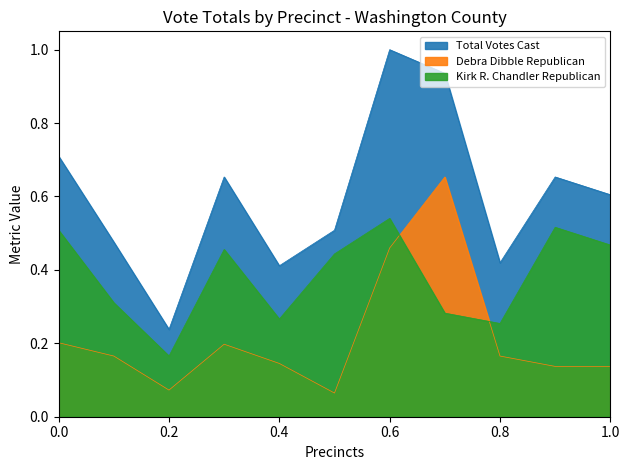

Which series has the largest total across all categories?

Total Votes Cast